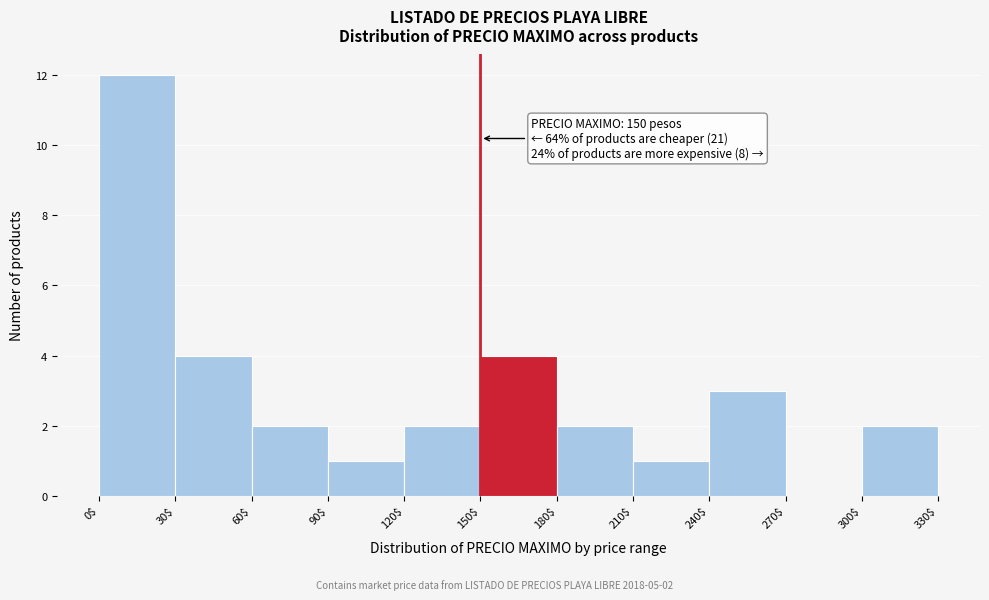

Over which range of the x-axis is the bar tallest?

0$ to 30$